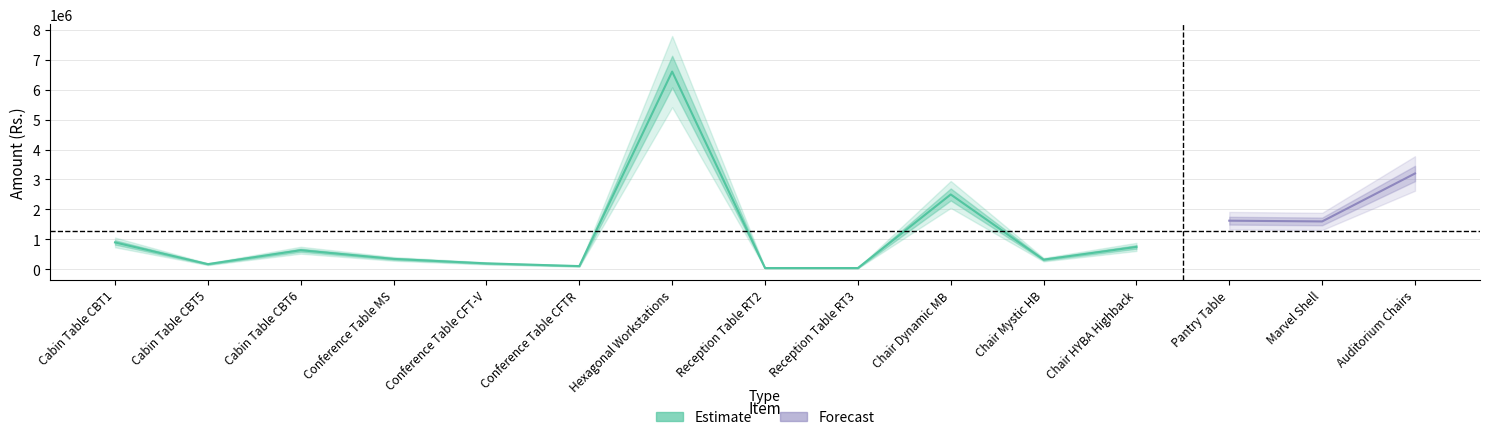

How many data points does each series have?

15